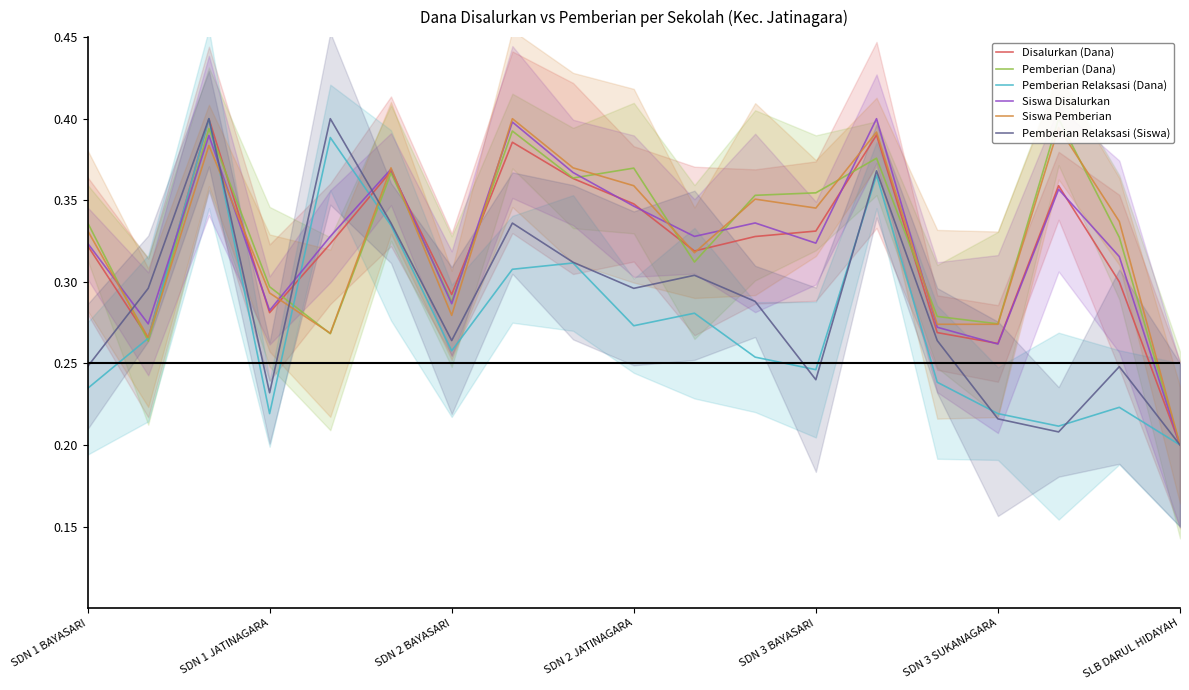

At 8, list the series in order from largest to smallest.

Siswa Pemberian, Siswa Disalurkan, Pemberian (Dana), Disalurkan (Dana), Pemberian Relaksasi (Siswa), Pemberian Relaksasi (Dana)